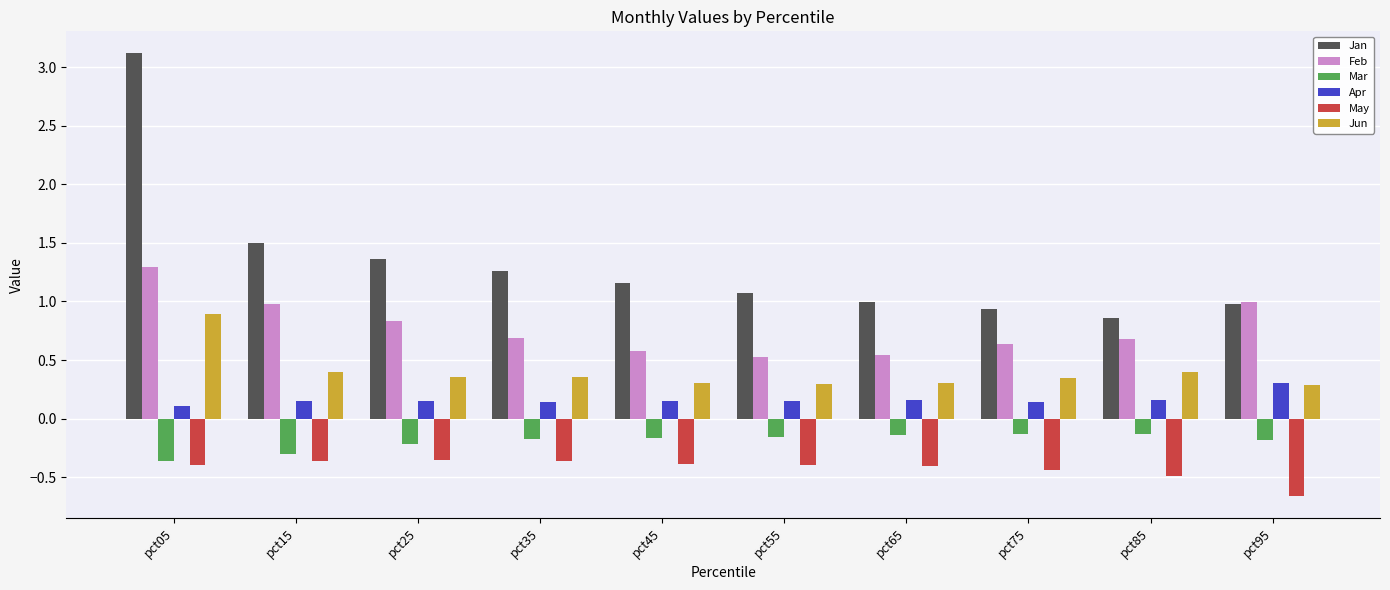

What is the approximate value of Jan at pct05?

3.1